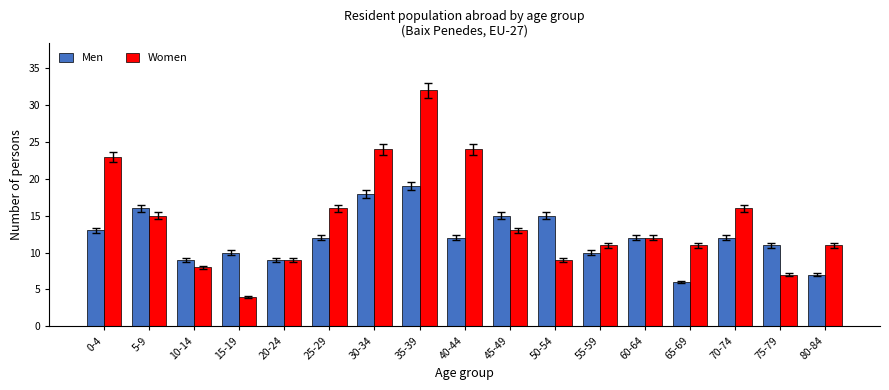

Which label corresponds to the smallest value in the chart?

15-19